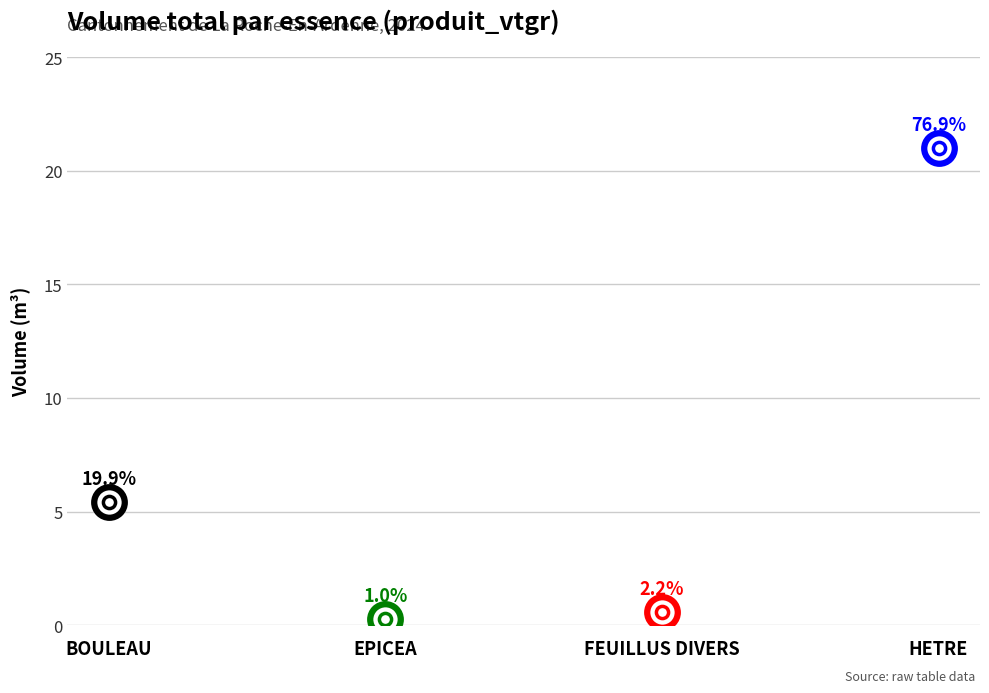

Which has a higher value, EPICEA or HETRE?

HETRE